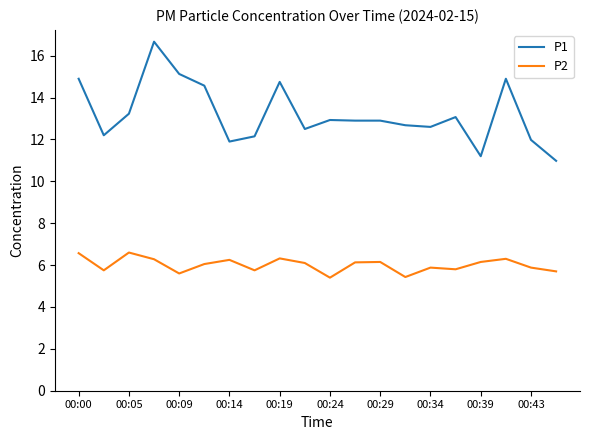

List the series in order of their peak value, highest first.

P1, P2